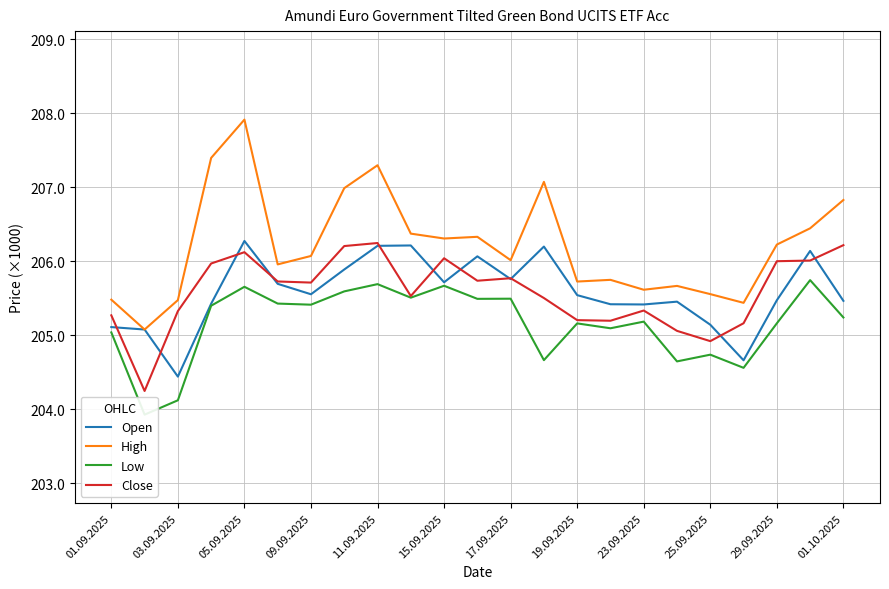

Rank the series at 25.09.2025 from lowest to highest value.

Low, Close, Open, High